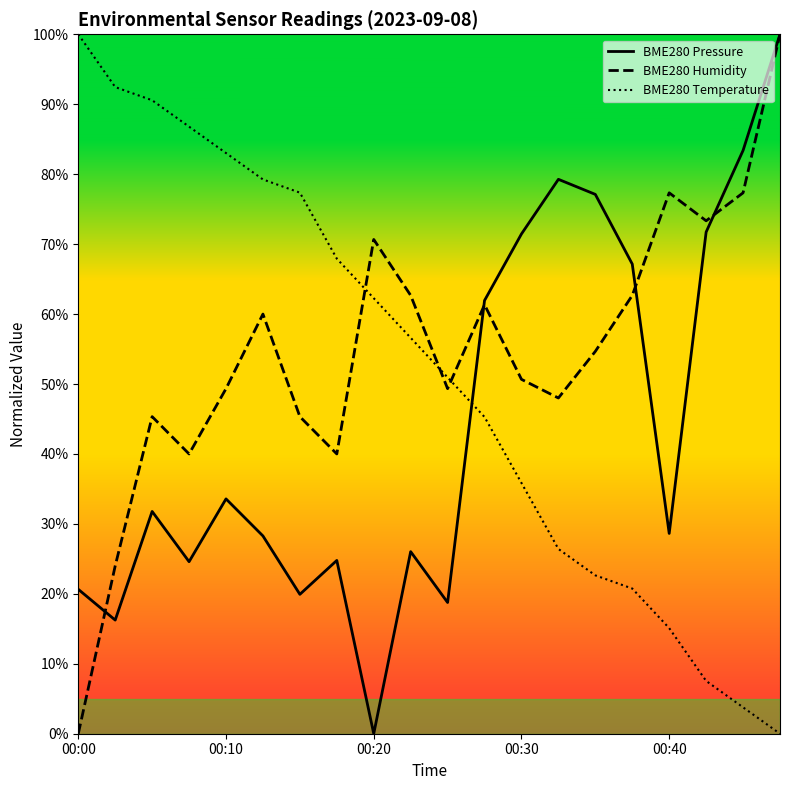

What is the average value of the BME280 Humidity series?

0.5